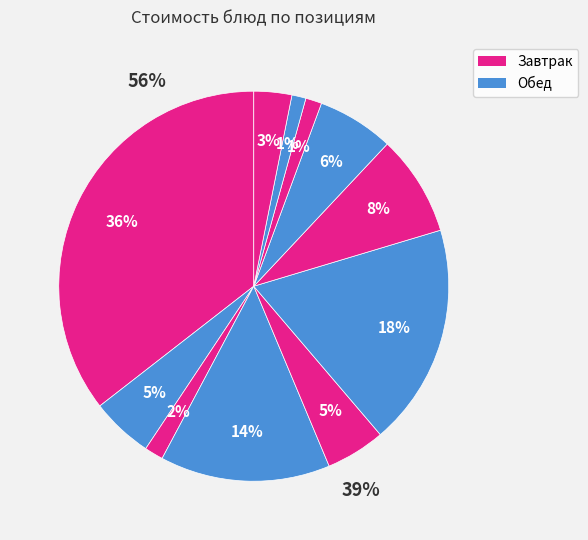

True or false: Пудинг из творога с яблоками accounts for 36% of the total.

True